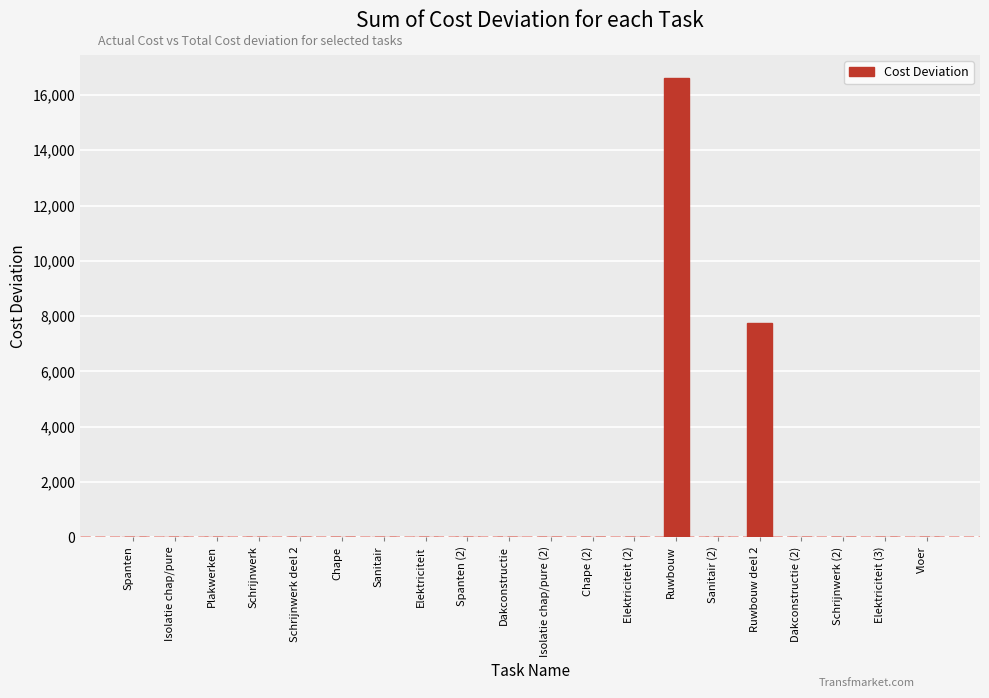

At which category does the chart reach its peak across all series?

Ruwbouw